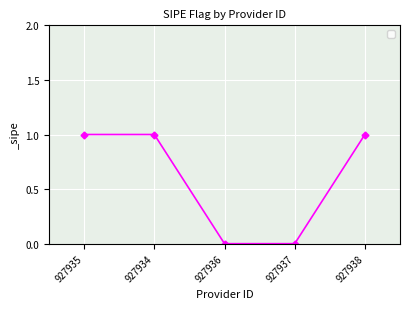

Which has a higher value, 927934 or 927937?

927934